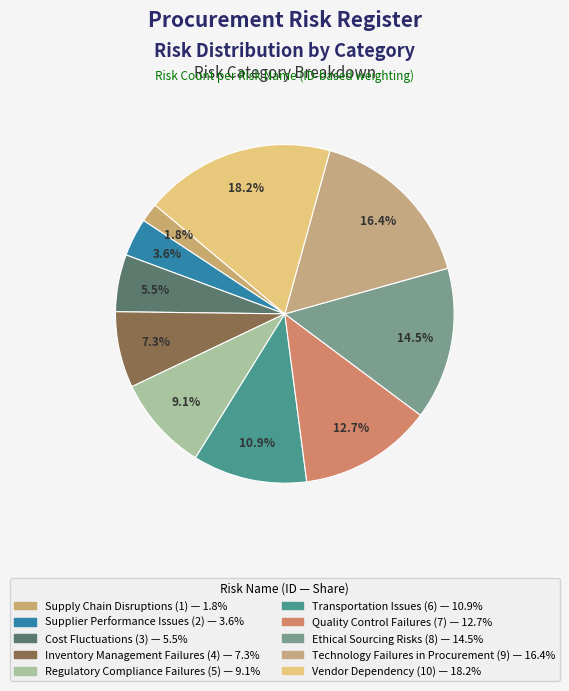

To the nearest percent, what portion does Cost Fluctuations represent?

5%